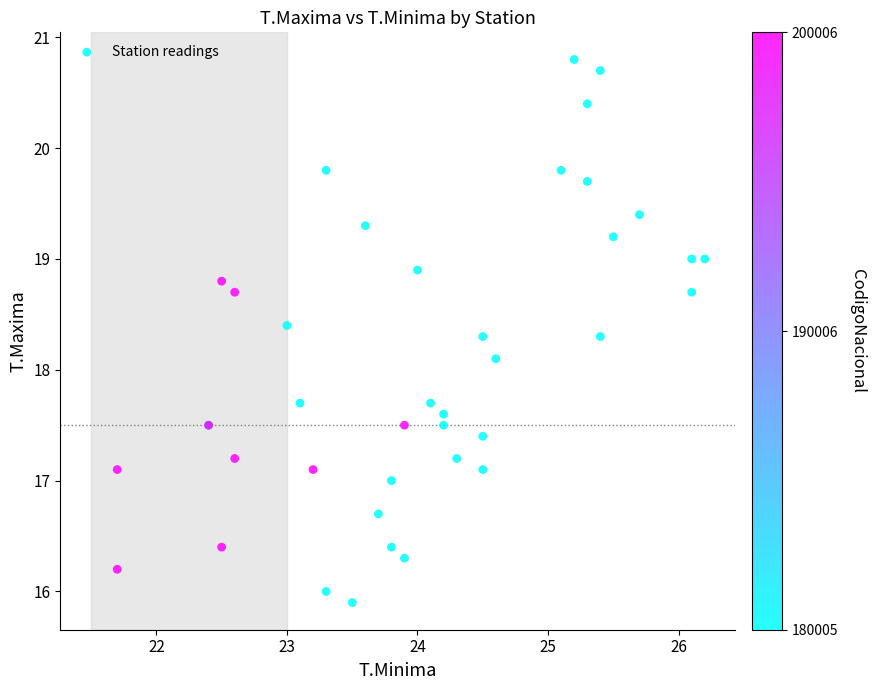

What Y value in the scatter plot is closest to 18?

18.1